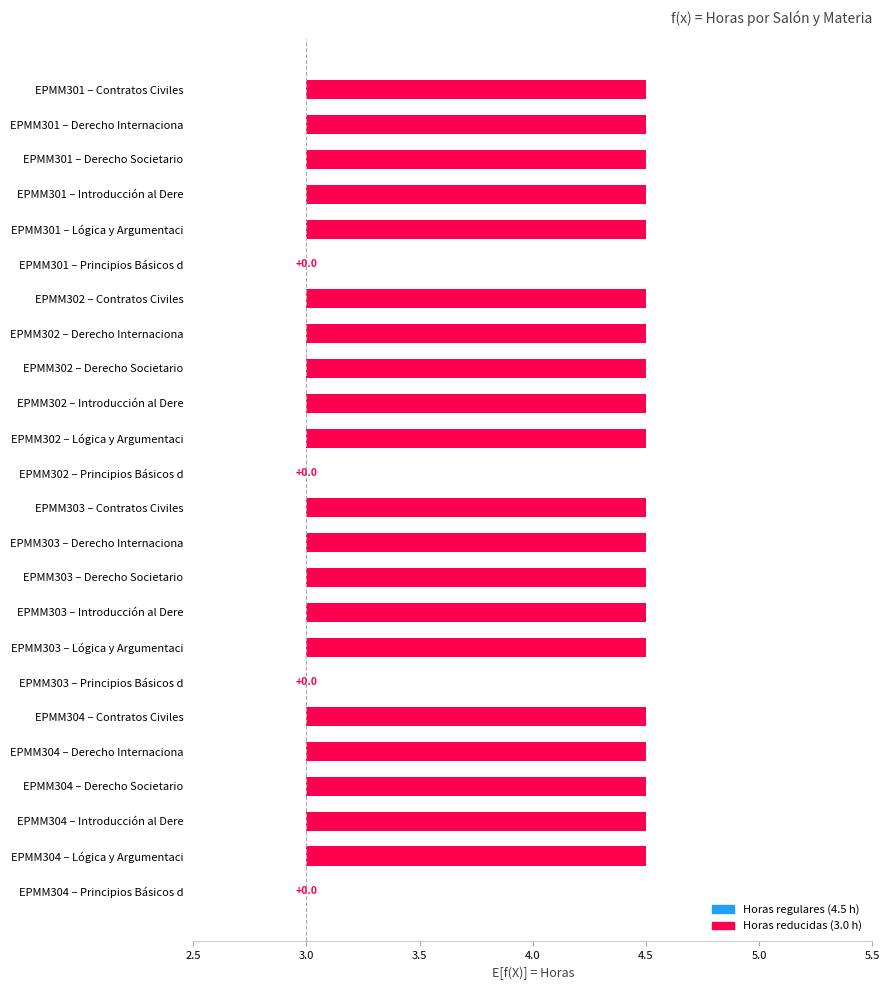

How many bars are there in each group?

6